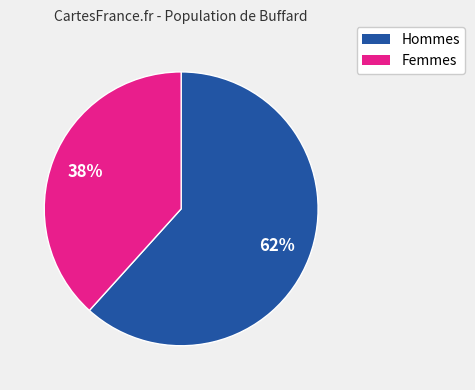

To the nearest percent, what is the average slice percentage?

50%